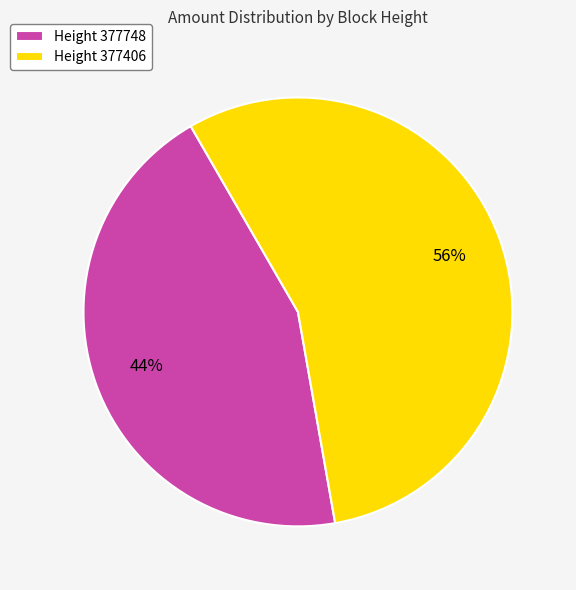

To the nearest percent, what is the average slice percentage?

50%